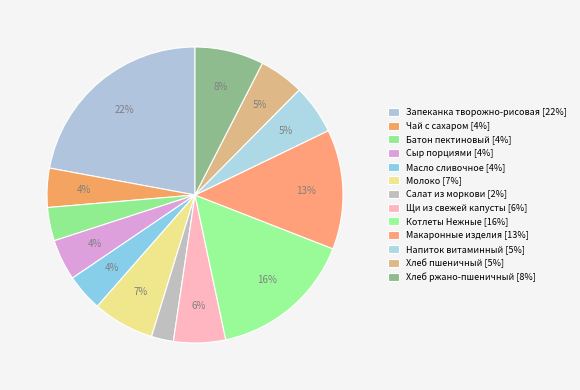

Which slice is the smallest?

Салат из моркови